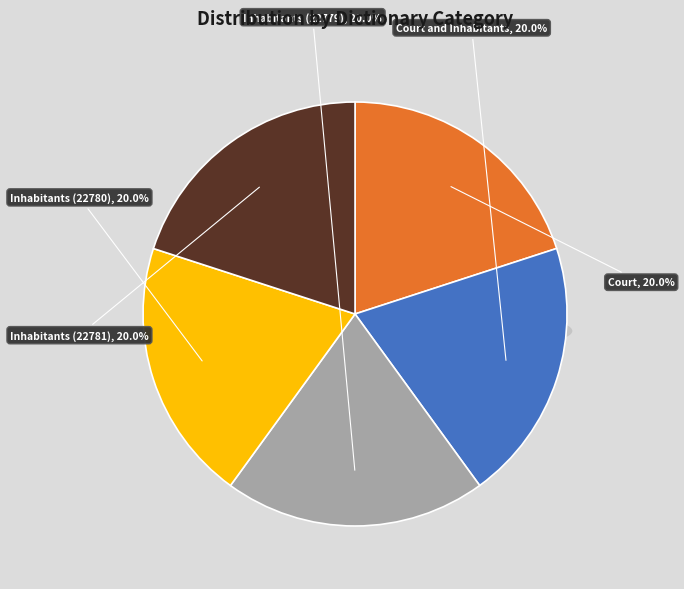

To the nearest percent, what percentage of the pie is Inhabitants (22781)?

20%